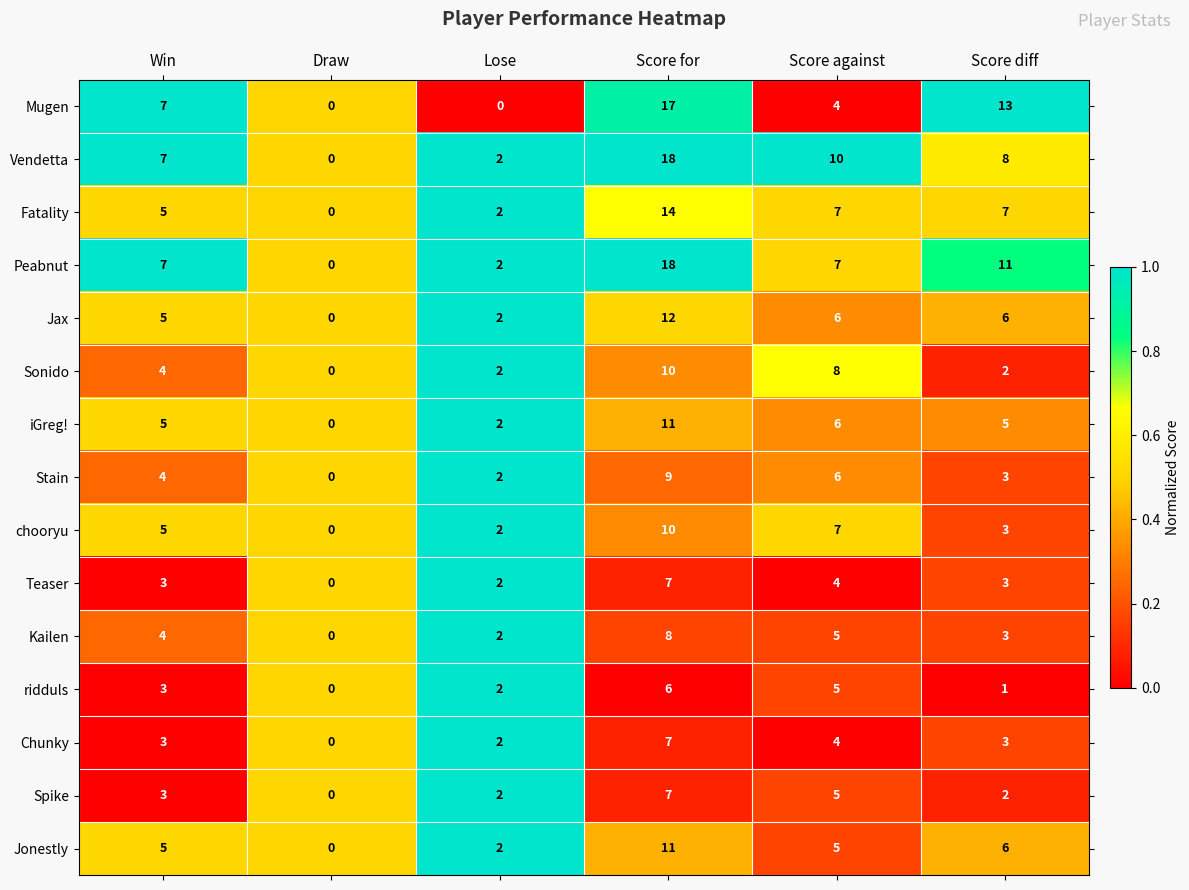

The Vendetta series shows 0 at Draw. True or false?

True